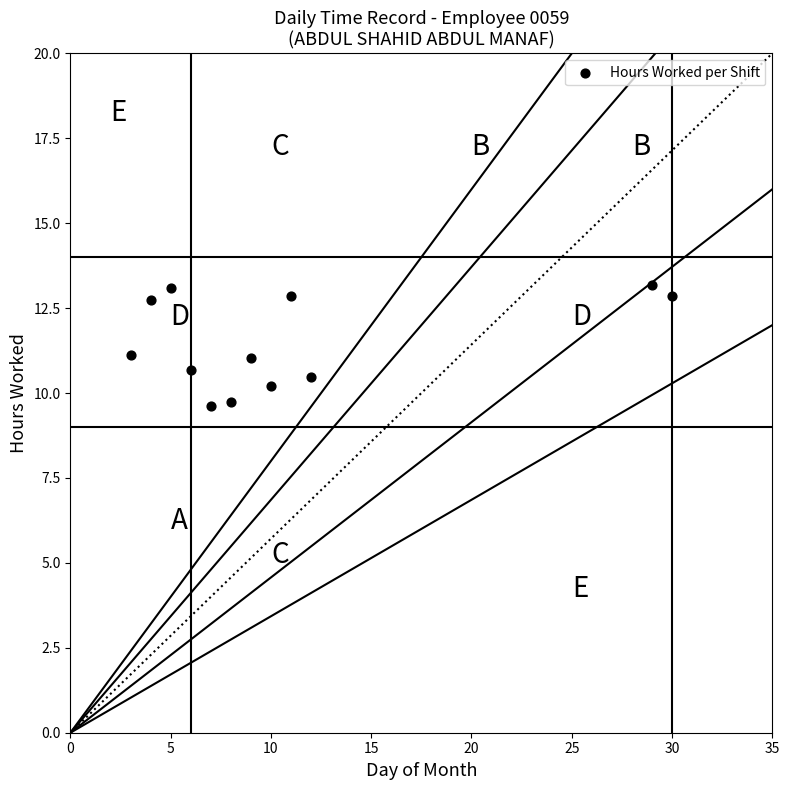

What is the average Y value?

11.5